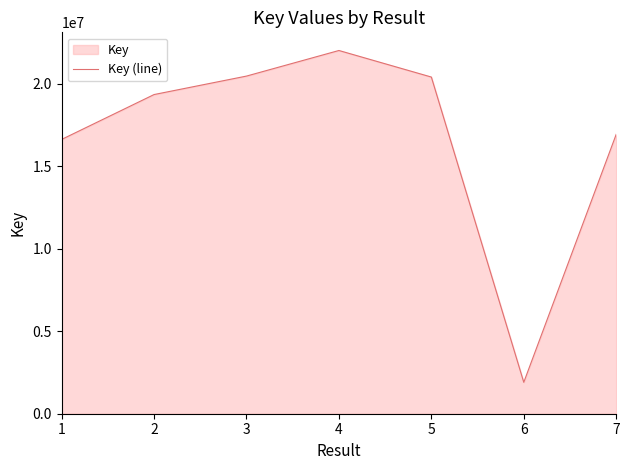

How many lines are shown in the chart?

1